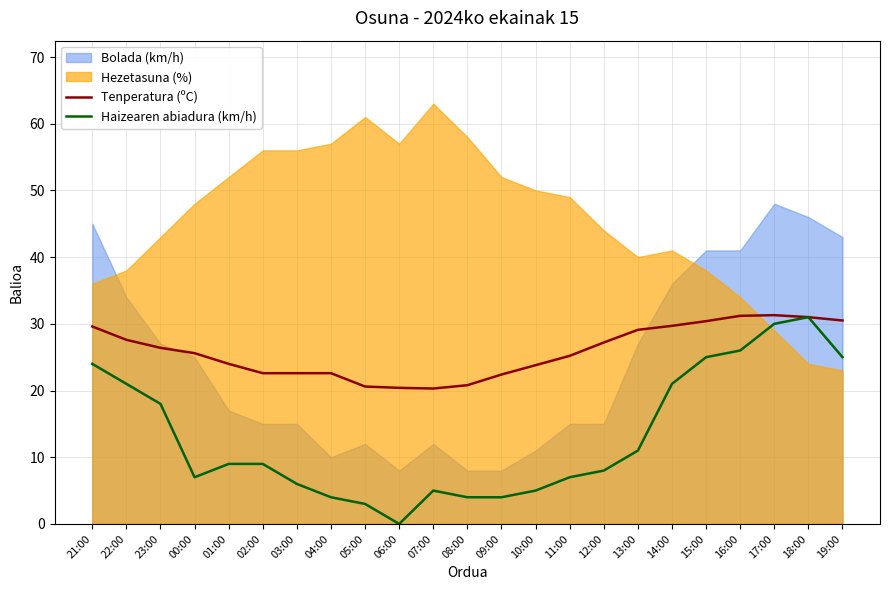

Is it true that Haizearen abiadura (km/h) equals 9.0 at 02:00?

True